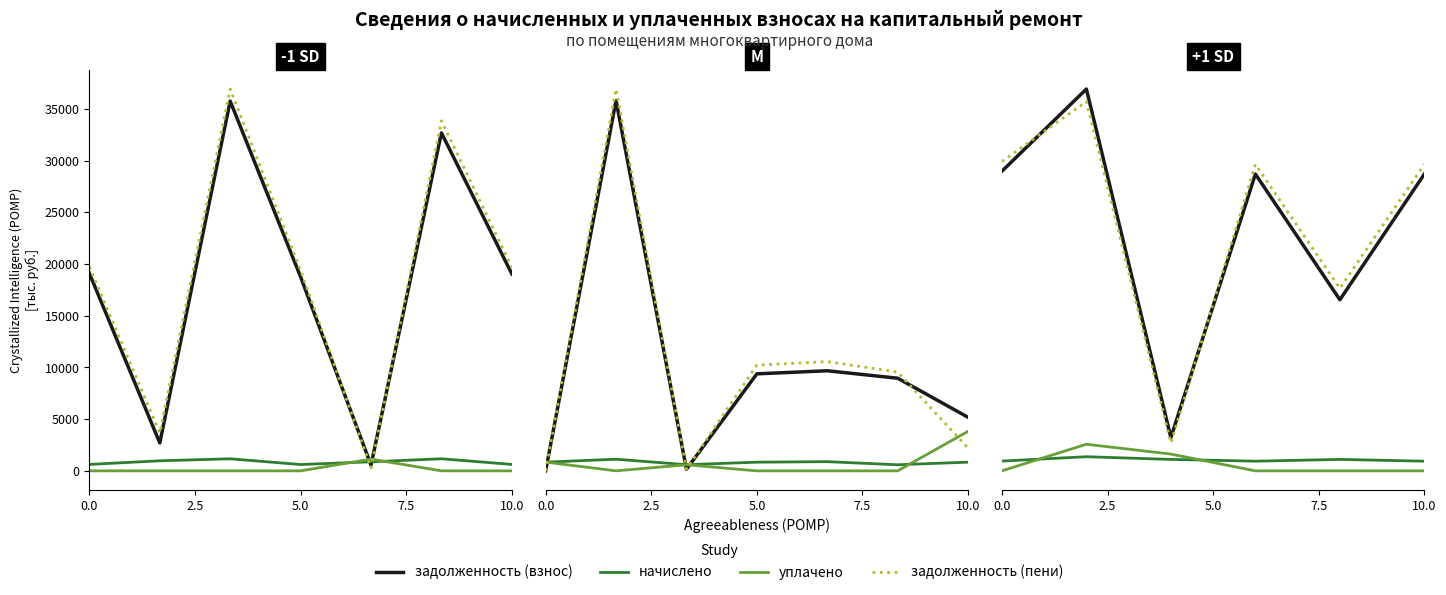

What is the total value across all series at 7.5?

73737.6